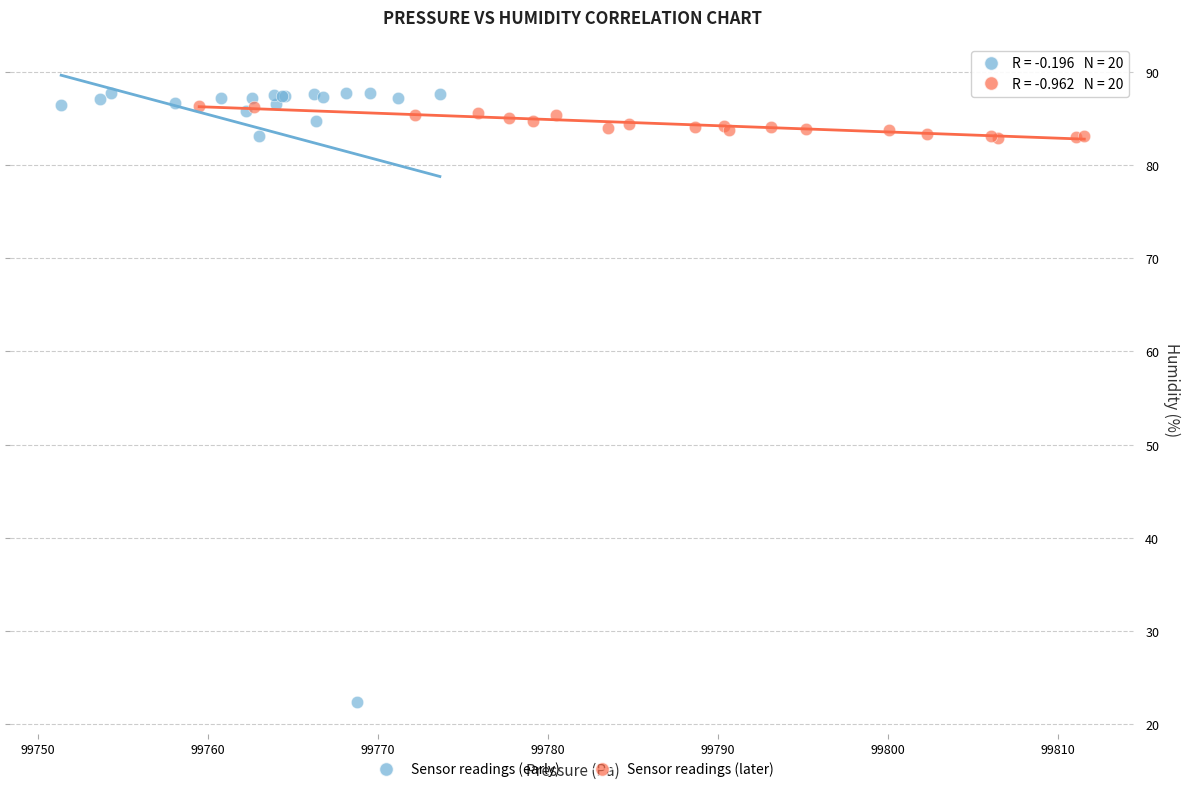

Which series has the widest spread of Y values?

Sensor readings (early)